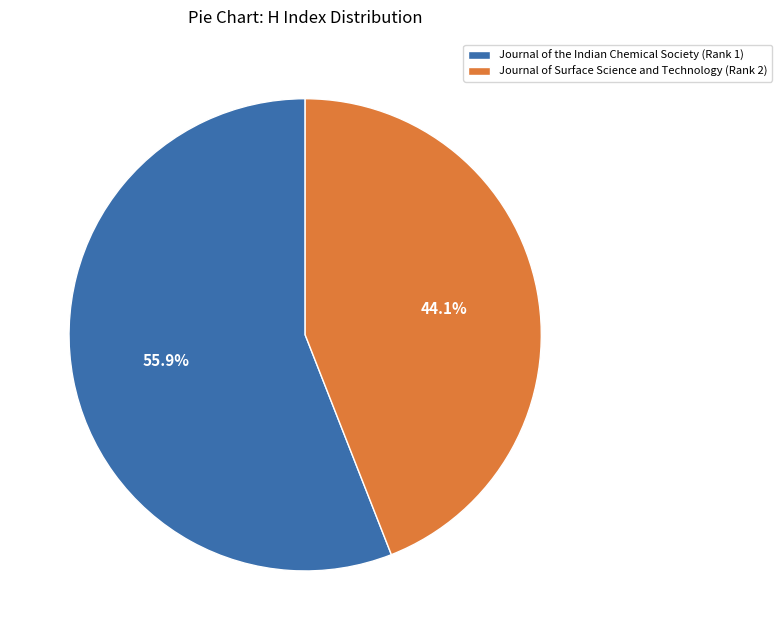

Is there a majority slice in this chart?

Yes